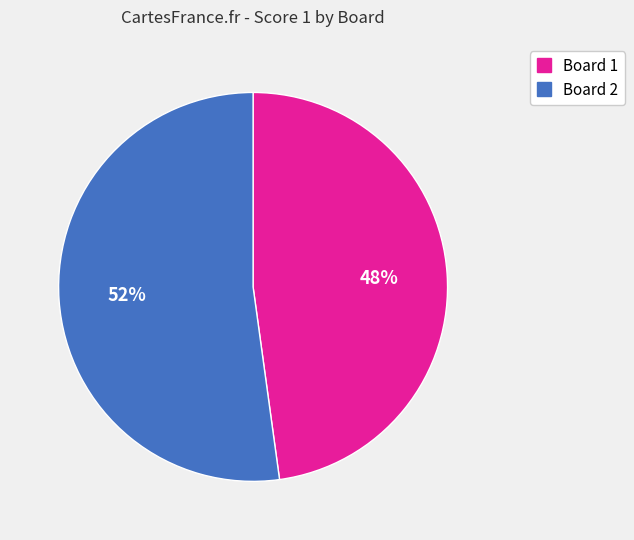

Which has a higher value, Board 2 or Board 1?

Board 2